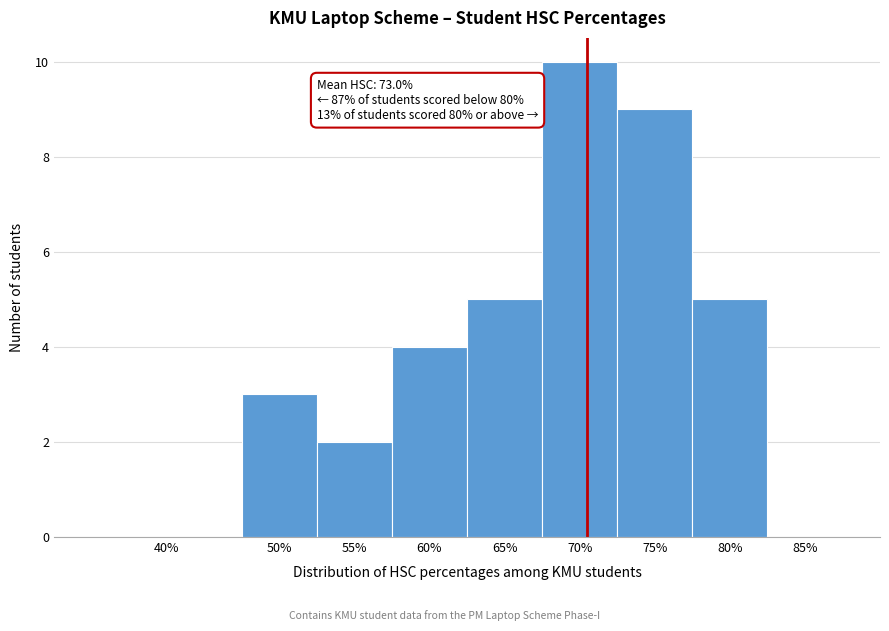

Reading left to right, what are all the values shown in this chart?

40%=0	50%=3	55%=2	60%=4	65%=5	70%=10	75%=9	80%=5	85%=0